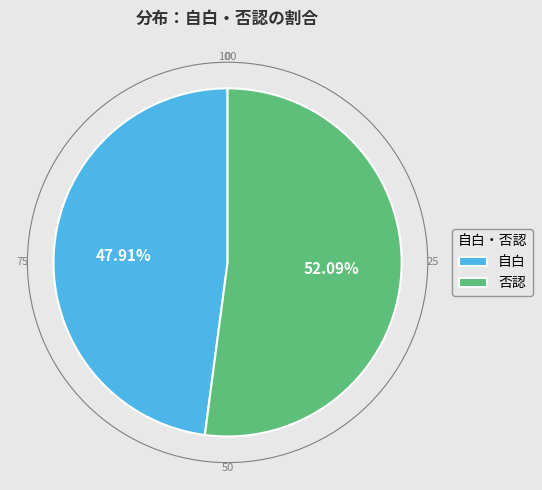

What percentage is the 否認 slice, to the nearest percent?

52%